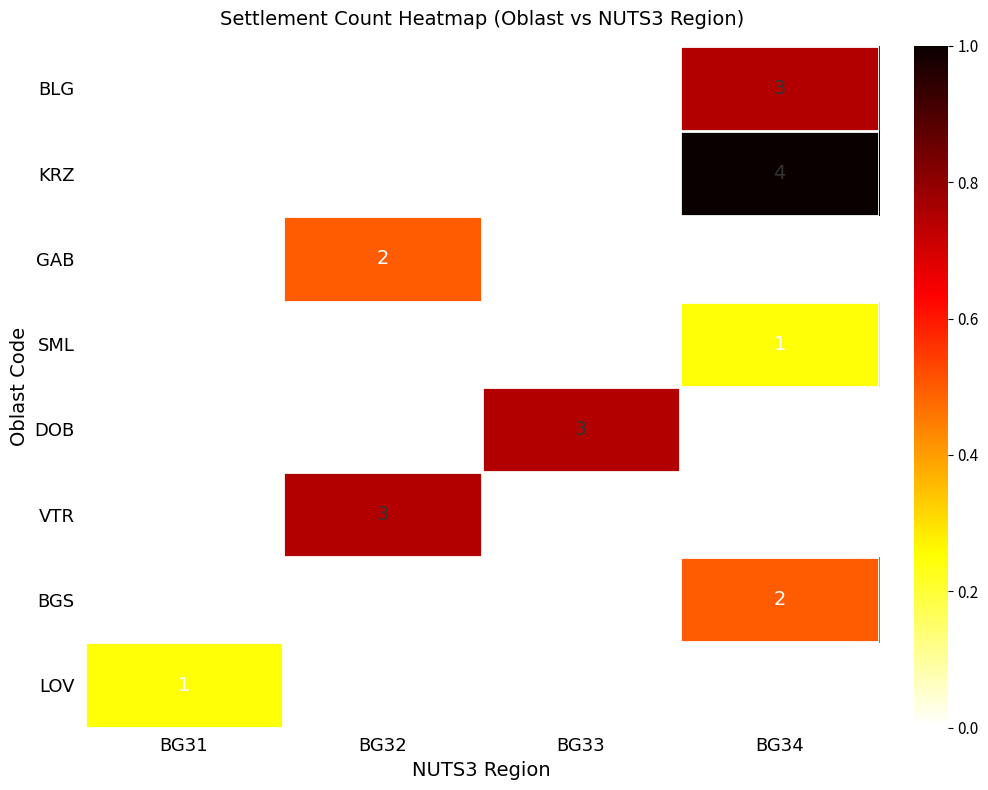

What is the sum of all KRZ values?

4